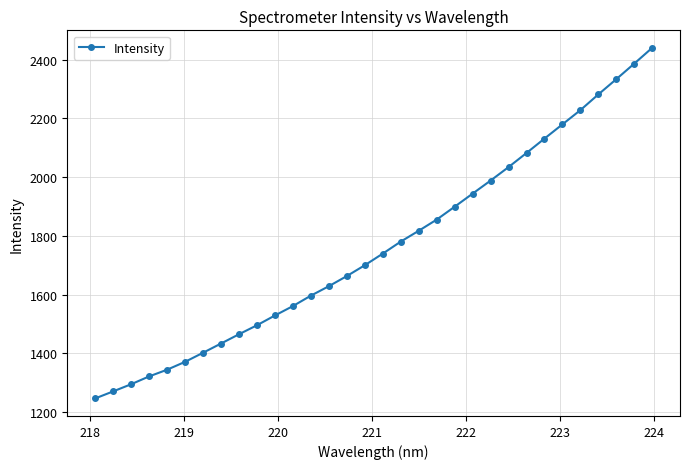

What is the minimum value shown in the chart?

1246.4